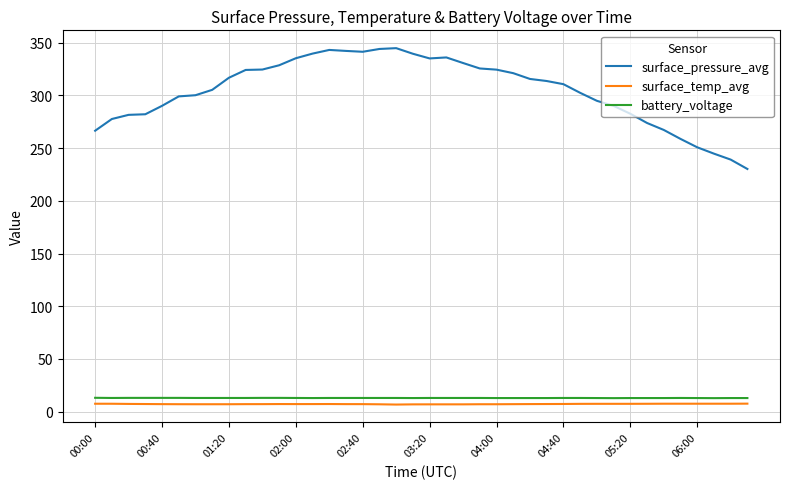

At how many categories does at least one series exceed 207?

40